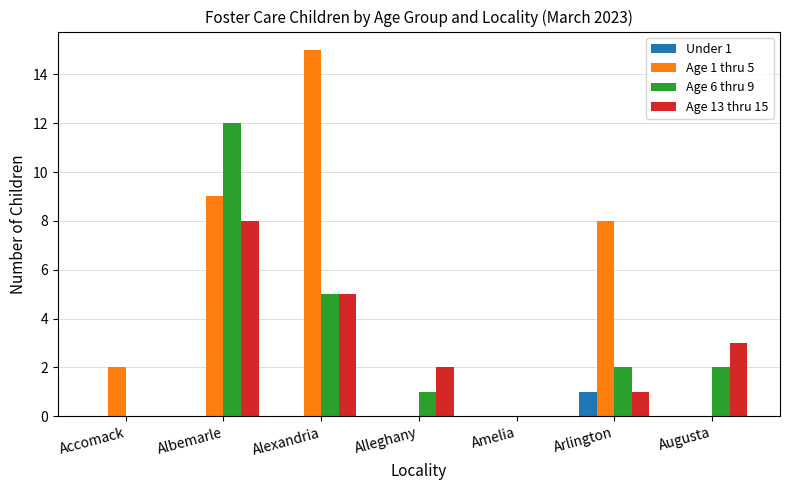

Reading left to right, transcribe all the data shown in this chart.

Under 1: Accomack=0	Albemarle=0	Alexandria=0	Alleghany=0	Amelia=0	Arlington=1	Augusta=0
Age 1 thru 5: Accomack=2	Albemarle=9	Alexandria=15	Alleghany=0	Amelia=0	Arlington=8	Augusta=0
Age 6 thru 9: Accomack=0	Albemarle=12	Alexandria=5	Alleghany=1	Amelia=0	Arlington=2	Augusta=2
Age 13 thru 15: Accomack=0	Albemarle=8	Alexandria=5	Alleghany=2	Amelia=0	Arlington=1	Augusta=3